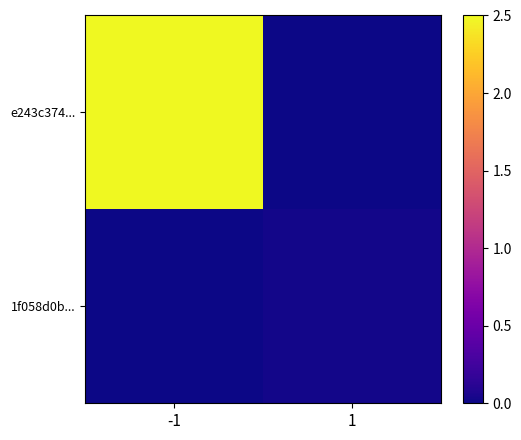

List the series in order of their peak value, highest first.

e243c374..., 1f058d0b...